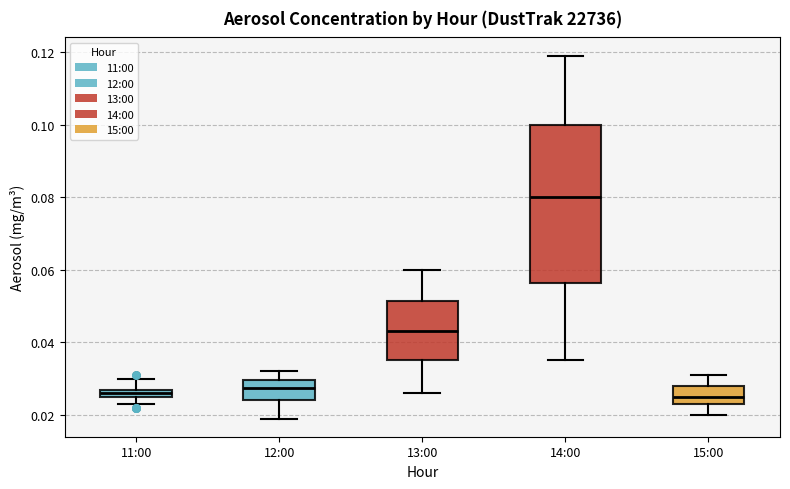

Which box is the tallest, from its lower edge to its upper edge?

14:00